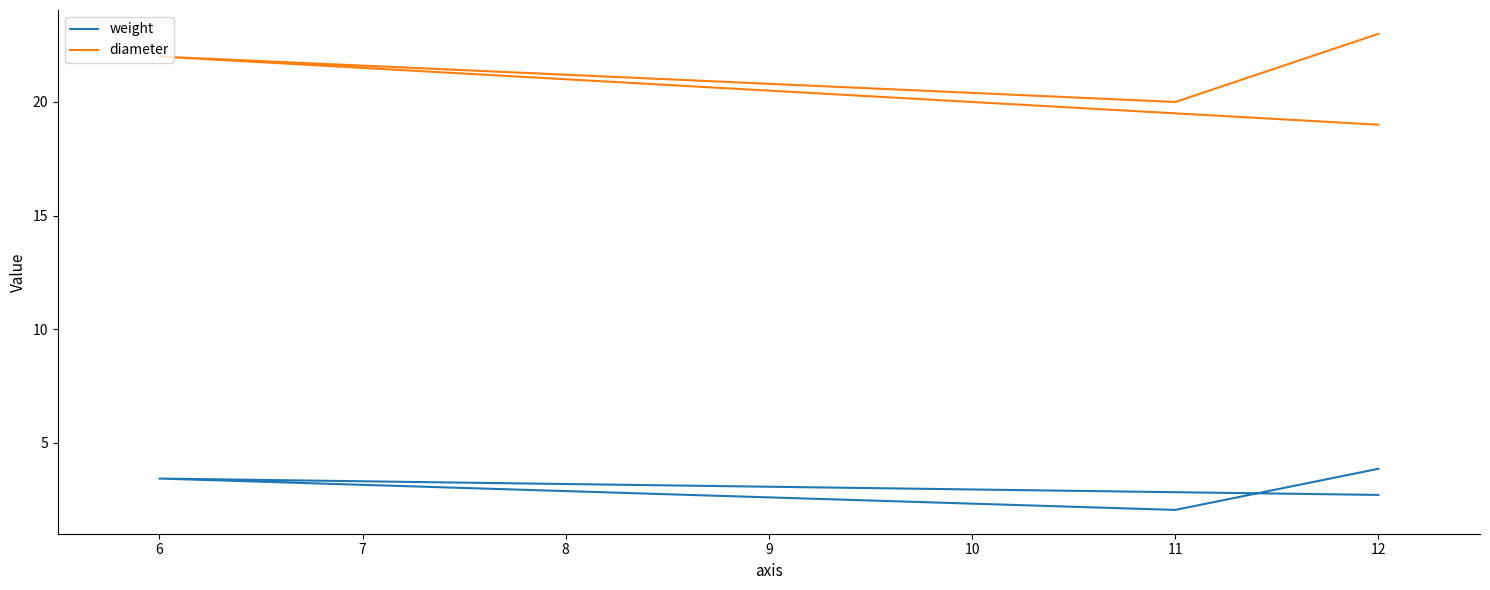

Rank the series by their average value, from lowest to highest.

weight, diameter